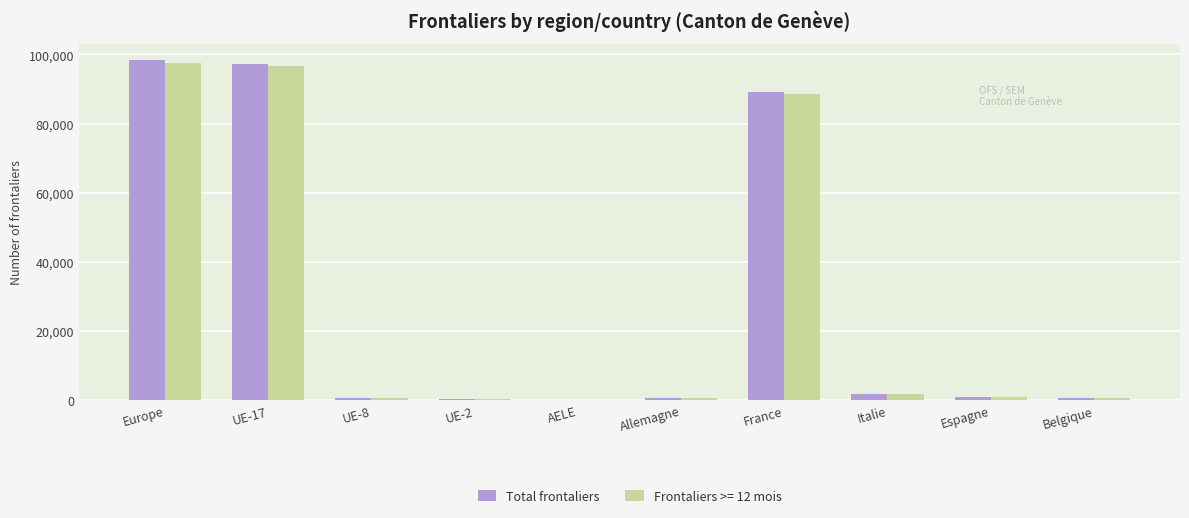

Which series changed the most between Europe and Allemagne?

Total frontaliers